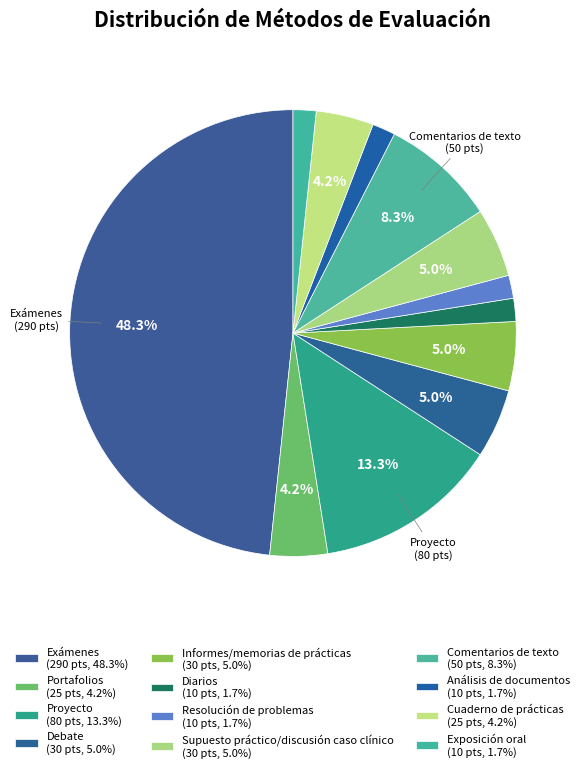

How many slices are in this pie chart?

12